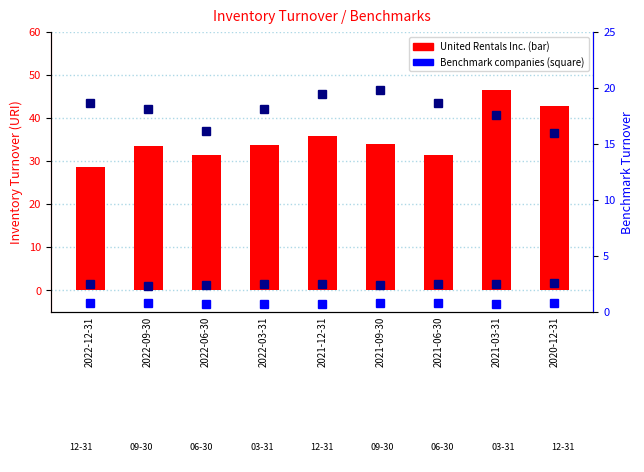

What is the total value across all series at 2020-12-31?

62.1